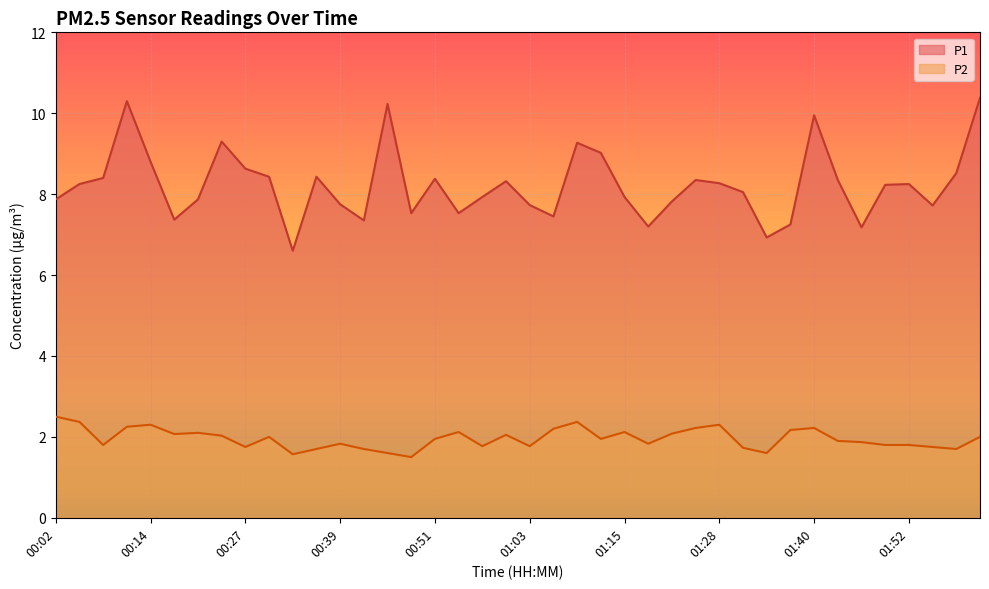

Which series has the widest spread of values?

P1